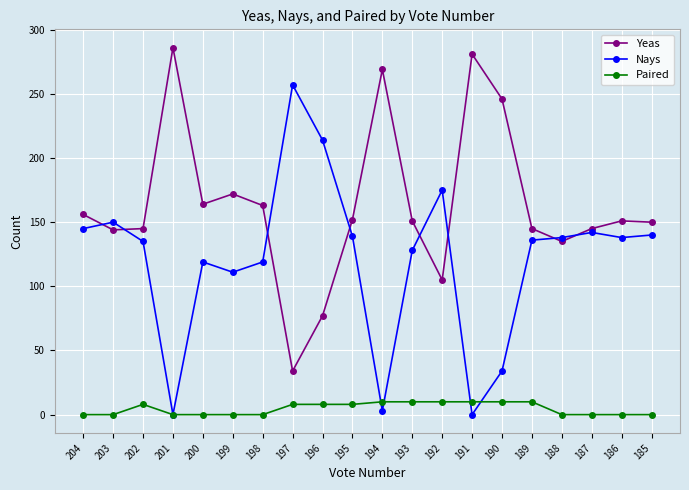

What is the spread (max minus min) of values at 199?

172